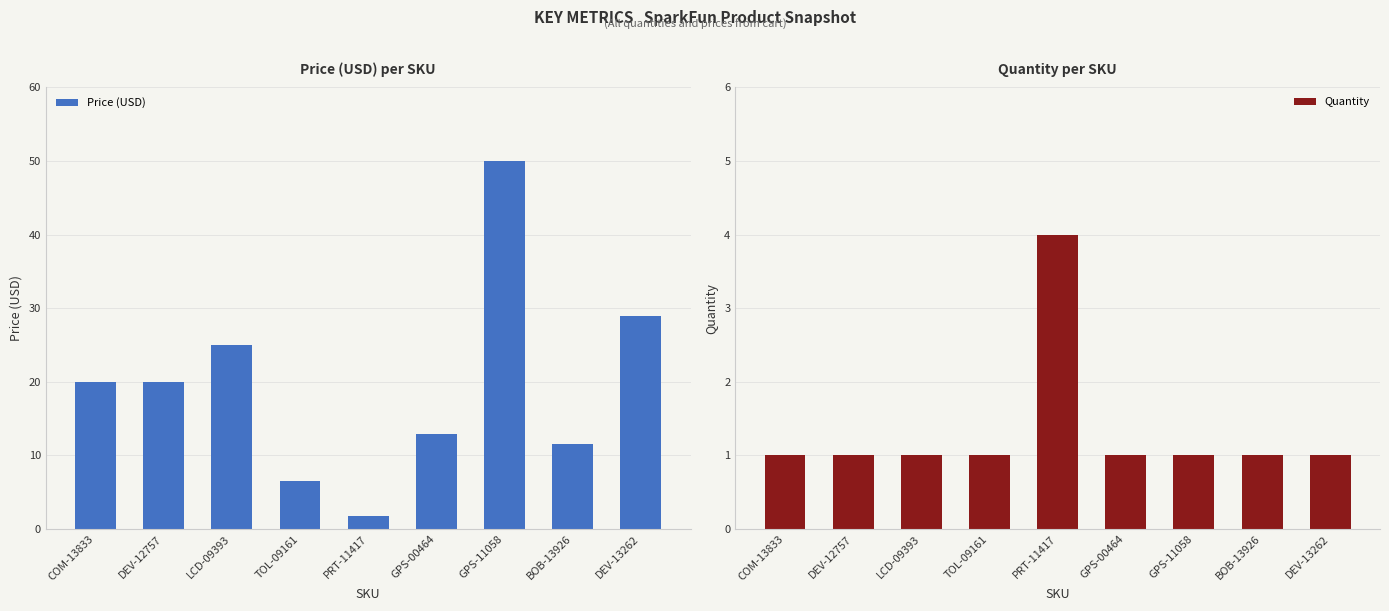

Are the bars horizontal?

No